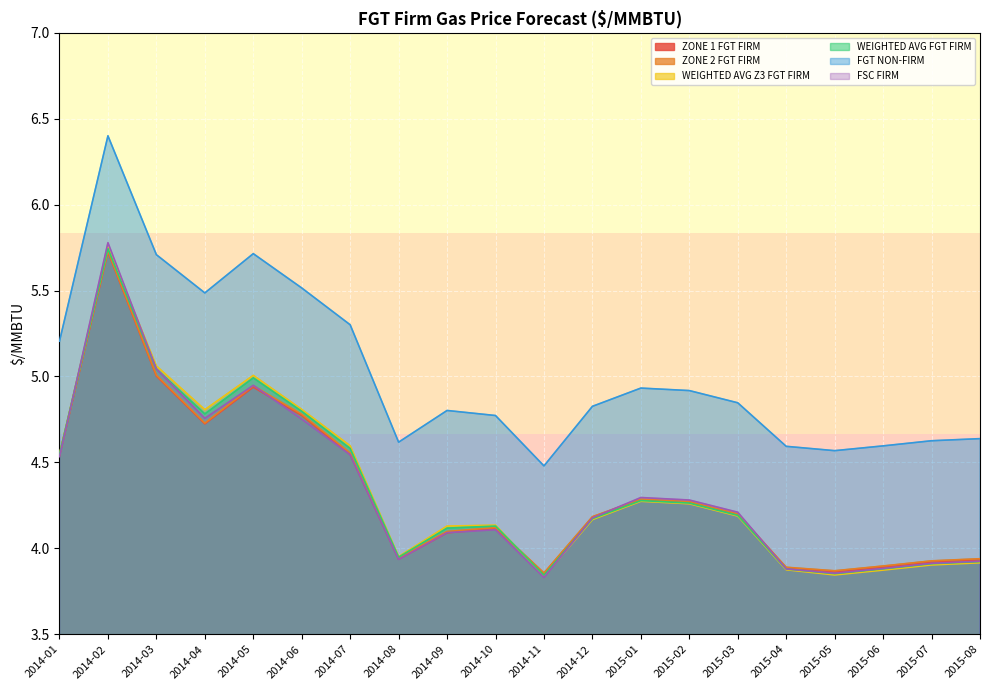

How many lines are shown in the chart?

6